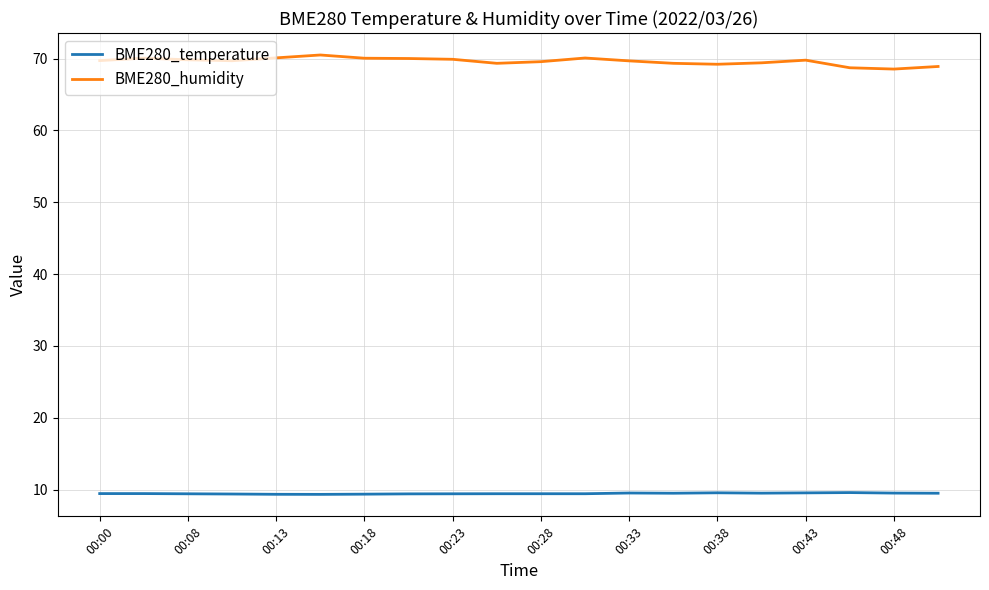

Rank the series by their average value, from highest to lowest.

BME280_humidity, BME280_temperature